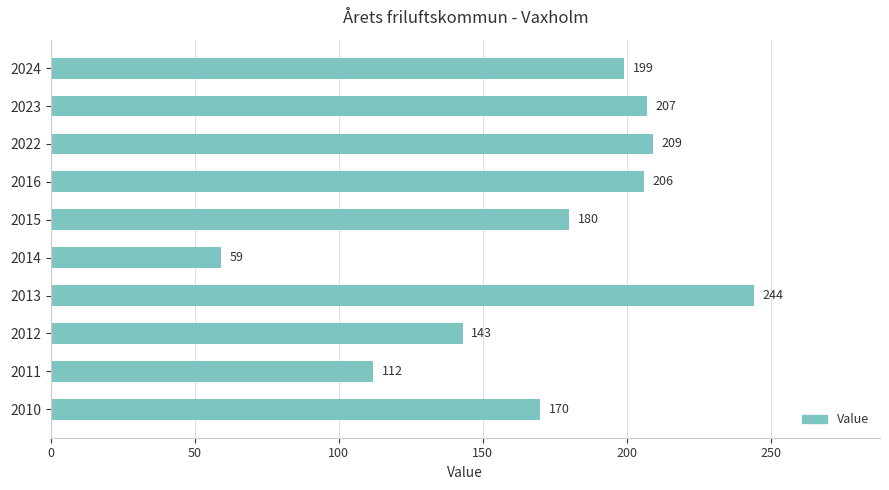

What is the sum of all values?

1729